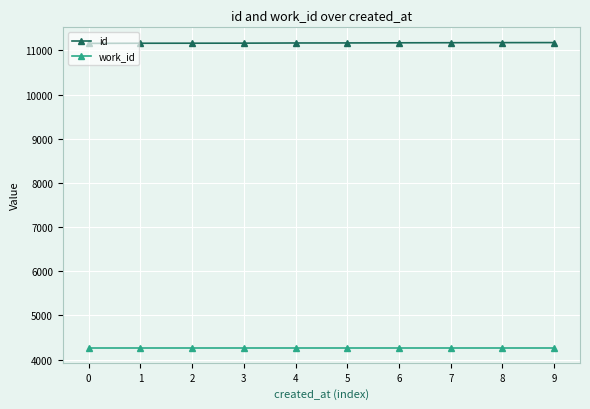

List the series in order of their peak value, lowest first.

work_id, id